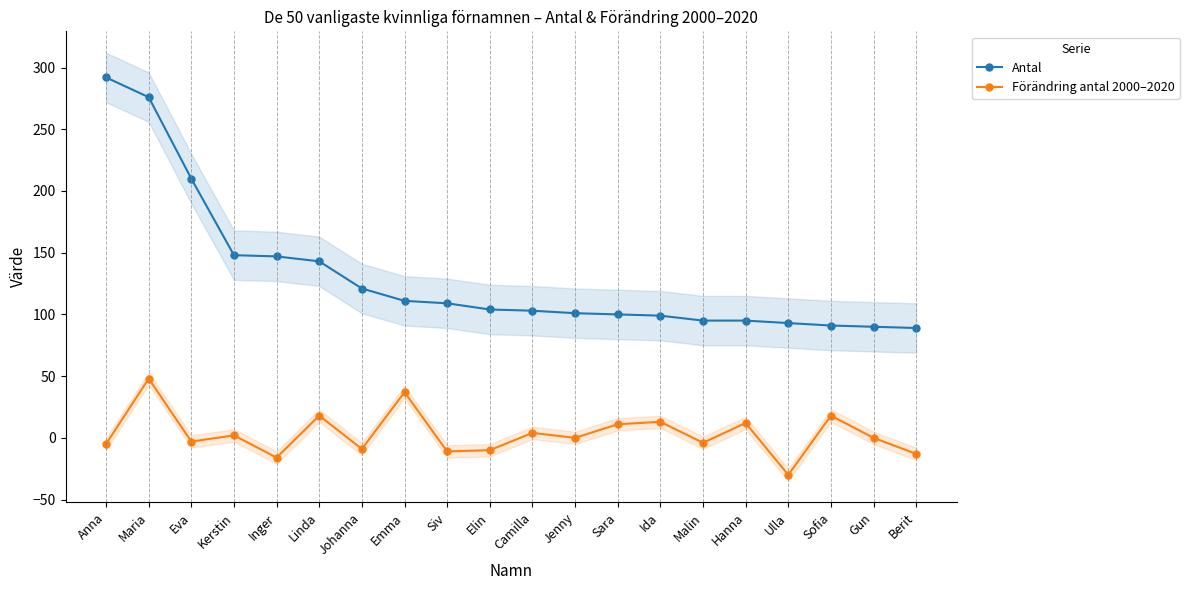

The Förändring antal 2000–2020 series shows -6 at Siv. True or false?

False